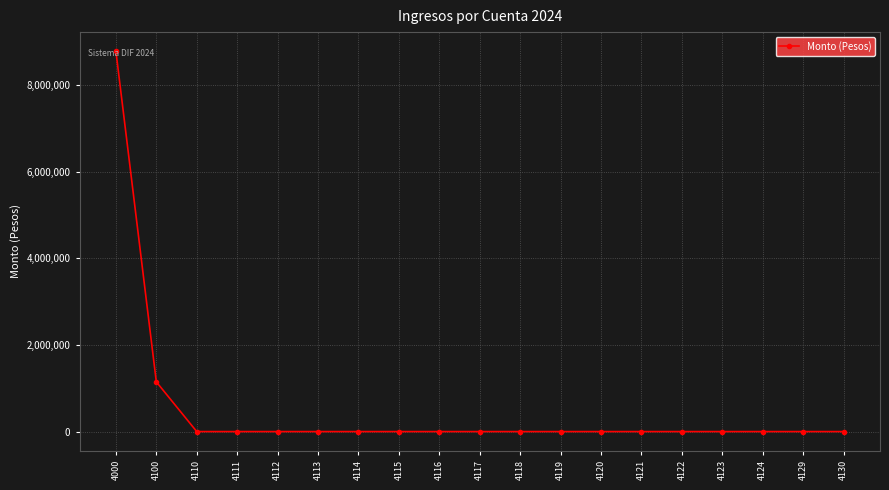

The chart shows a value of 0.0 at 4114. True or false?

True